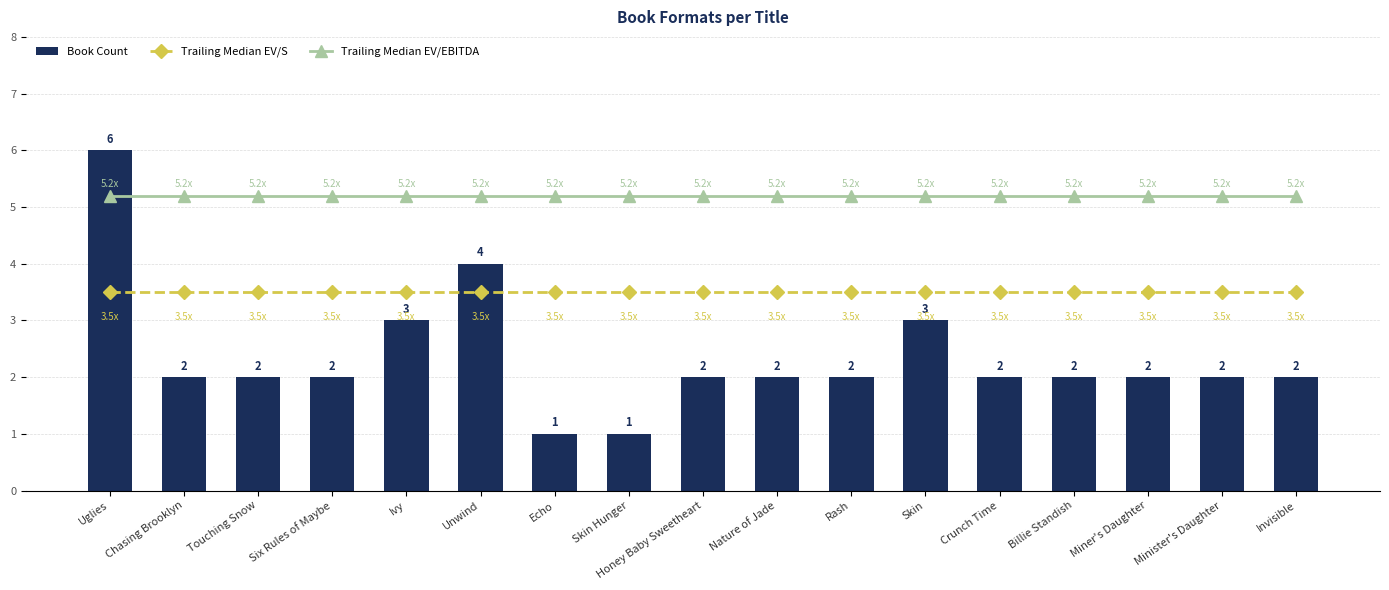

Rank the series by their maximum value, from highest to lowest.

Book Count, Trailing Median EV/EBITDA, Trailing Median EV/S